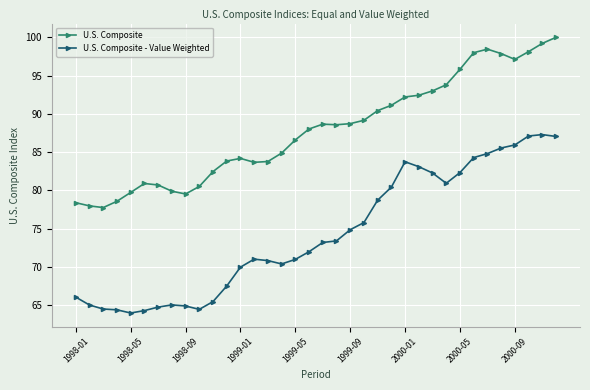

How many data points does each series have?

36